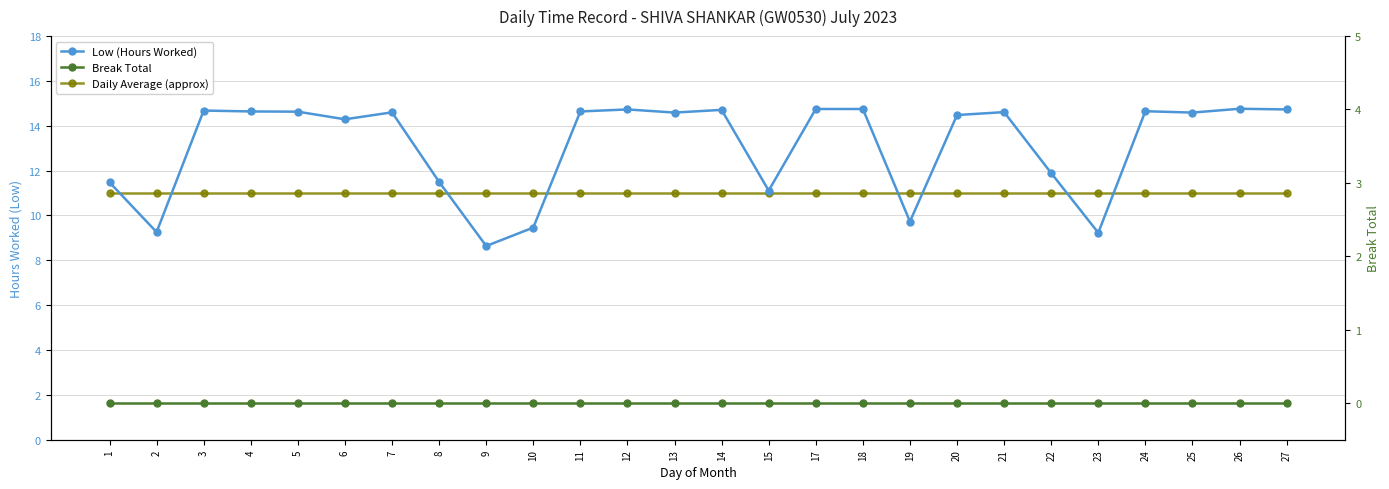

What is the approximate value of Low (Hours Worked) at 6?

14.3